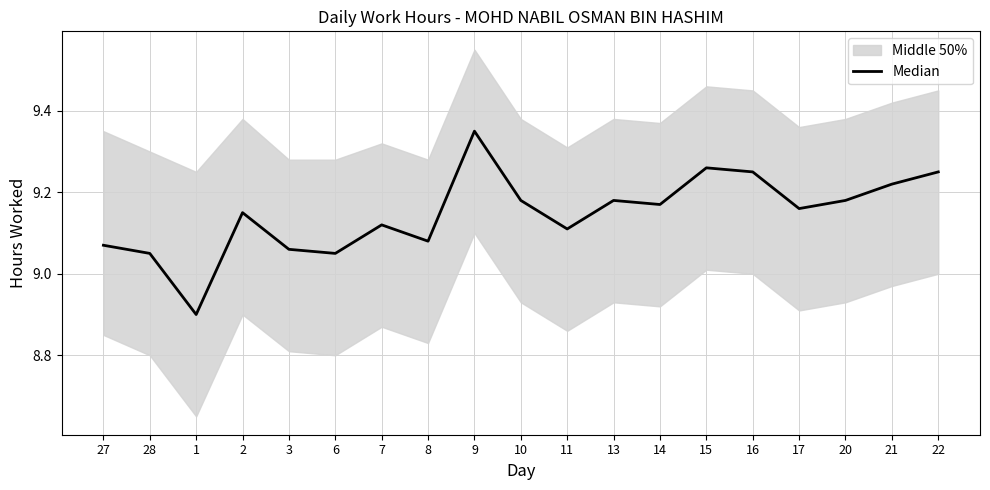

At which category does the chart reach its peak across all series?

9